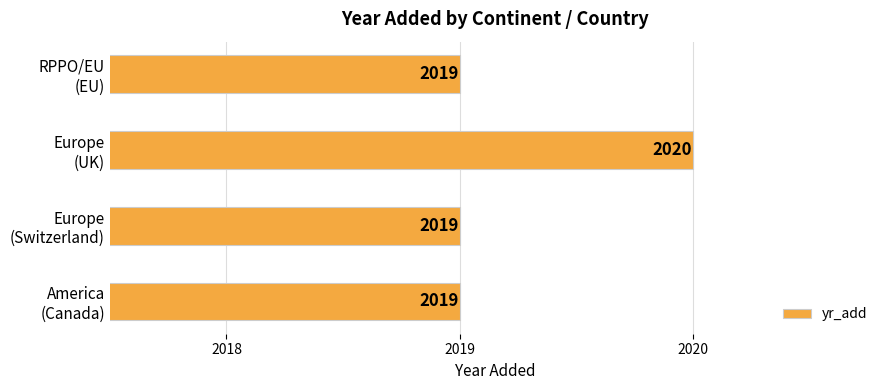

What is the maximum value shown in the chart?

2020